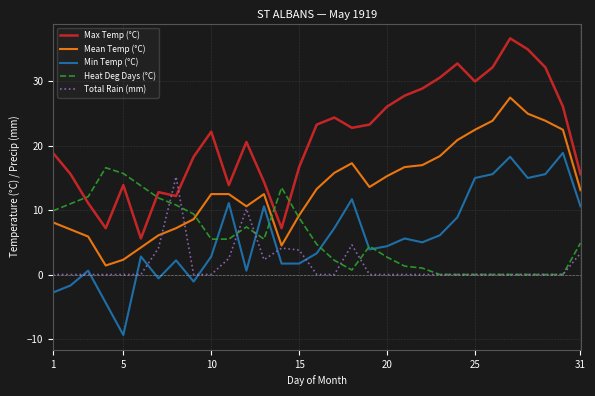

True or false: Heat Deg Days (°C) and Max Temp (°C) intersect in this chart.

True